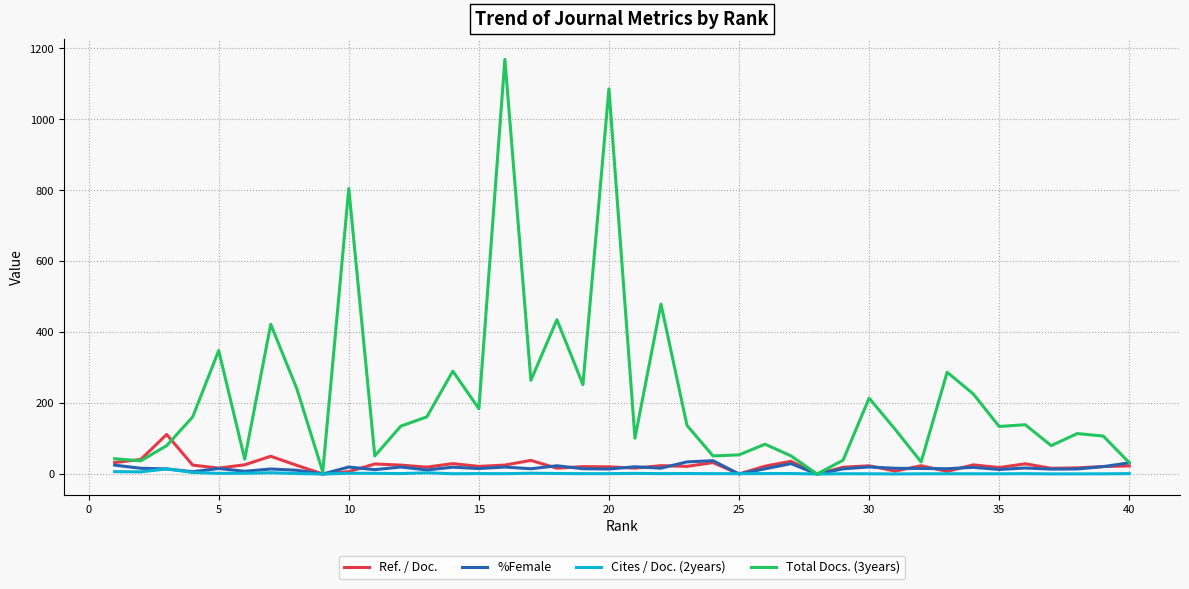

How many values in Total Docs. (3years) are above zero?

39